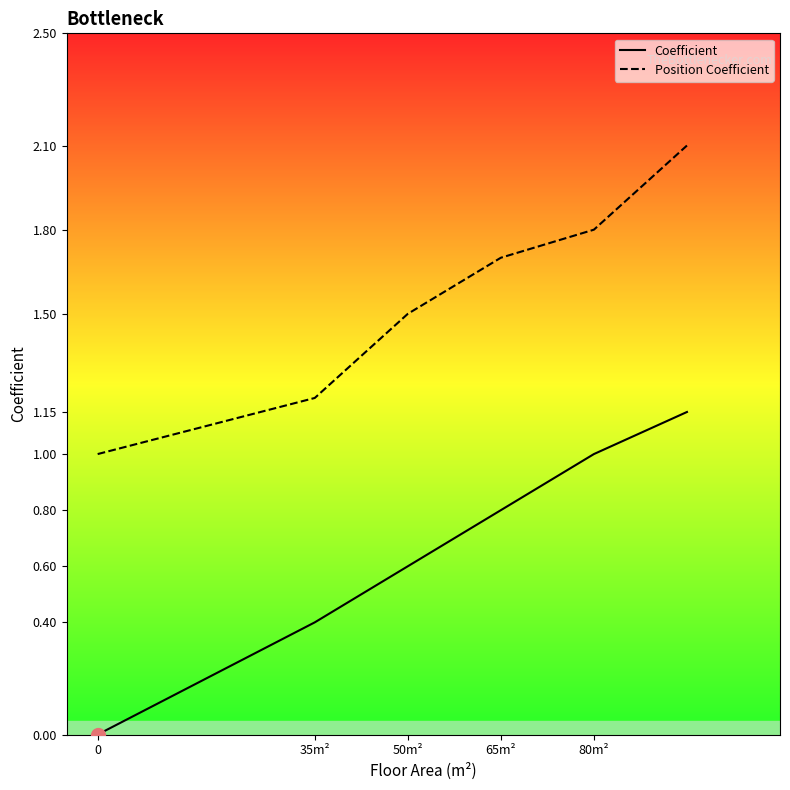

Which series has the largest total across all categories?

Position Coefficient